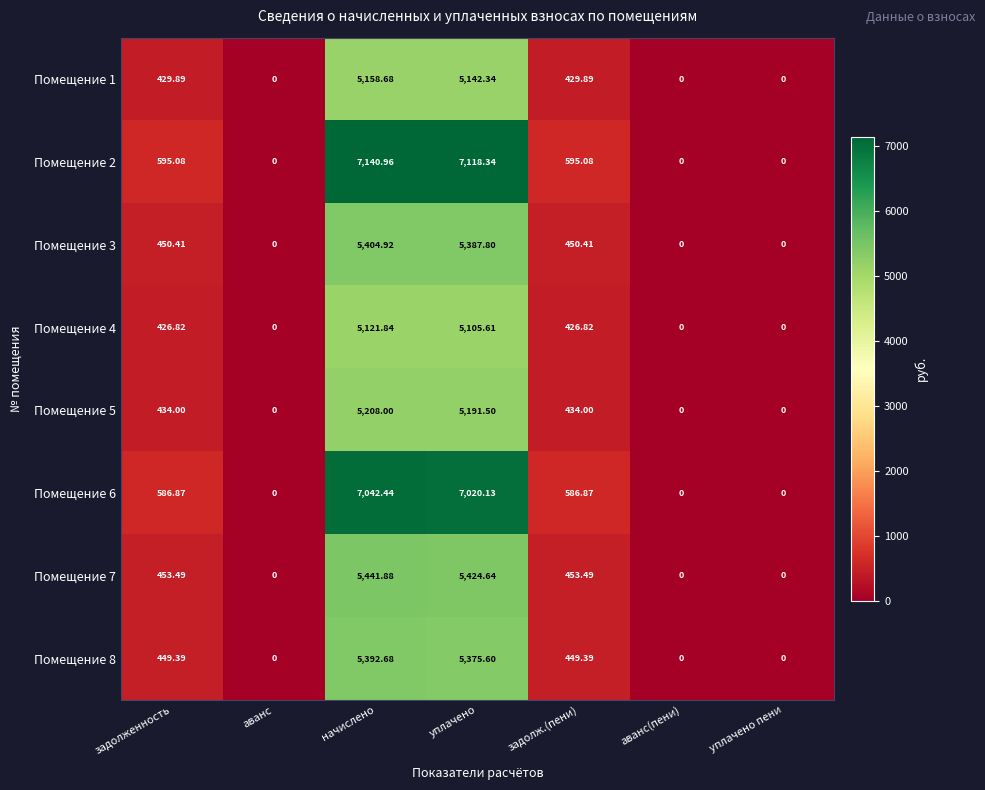

How many values in the Помещение 4 series exceed 426?

4